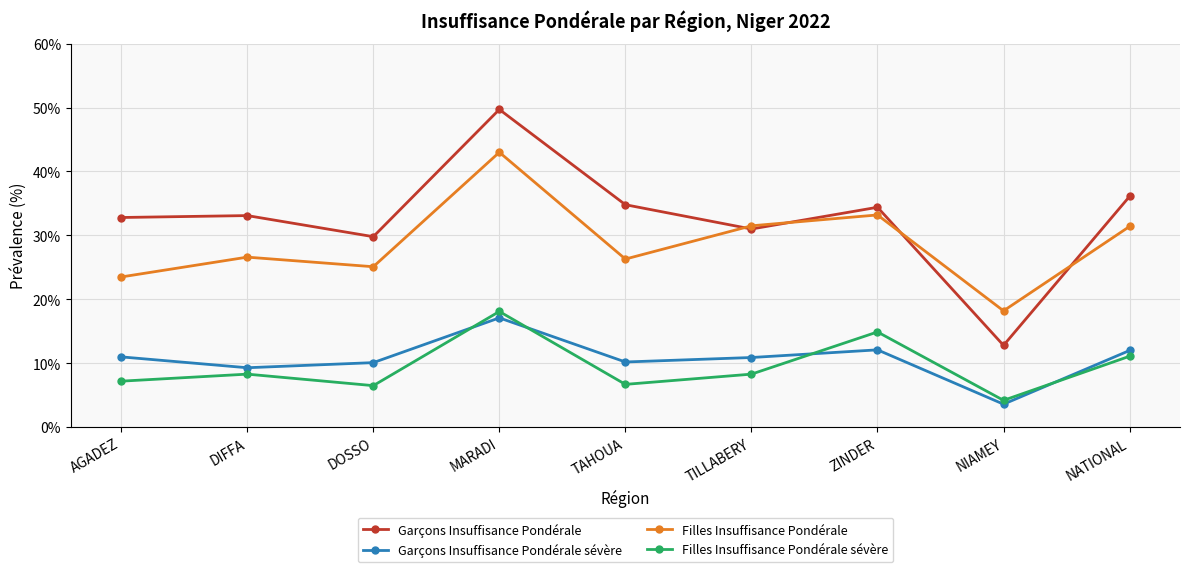

True or false: Filles Insuffisance Pondérale and Filles Insuffisance Pondérale sévère intersect in this chart.

False